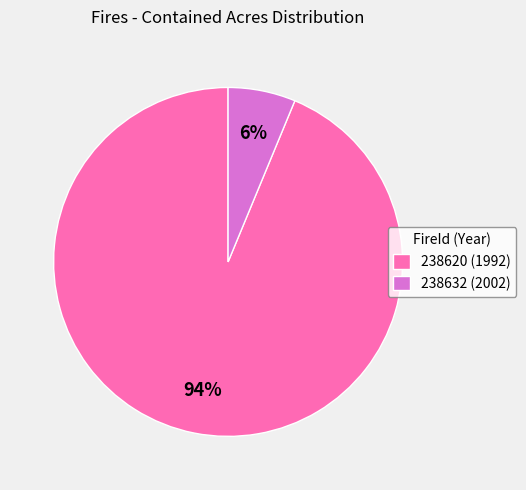

Combined, do 238632 (2002) and 238620 (1992) account for over 50%?

Yes